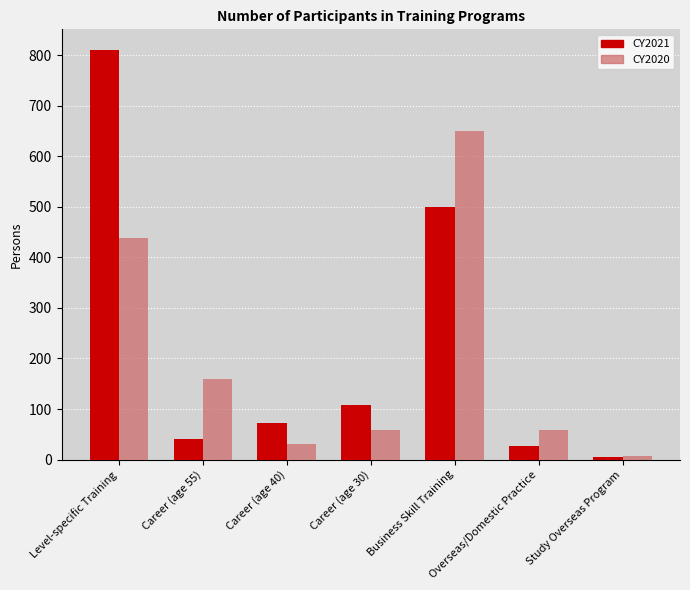

The CY2021 series shows 811 at Level-specific Training. True or false?

True